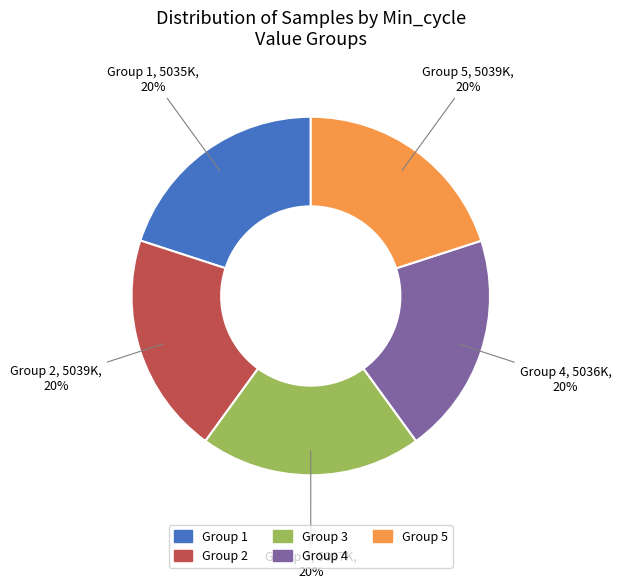

Is there any slice that represents more than half of the pie?

No